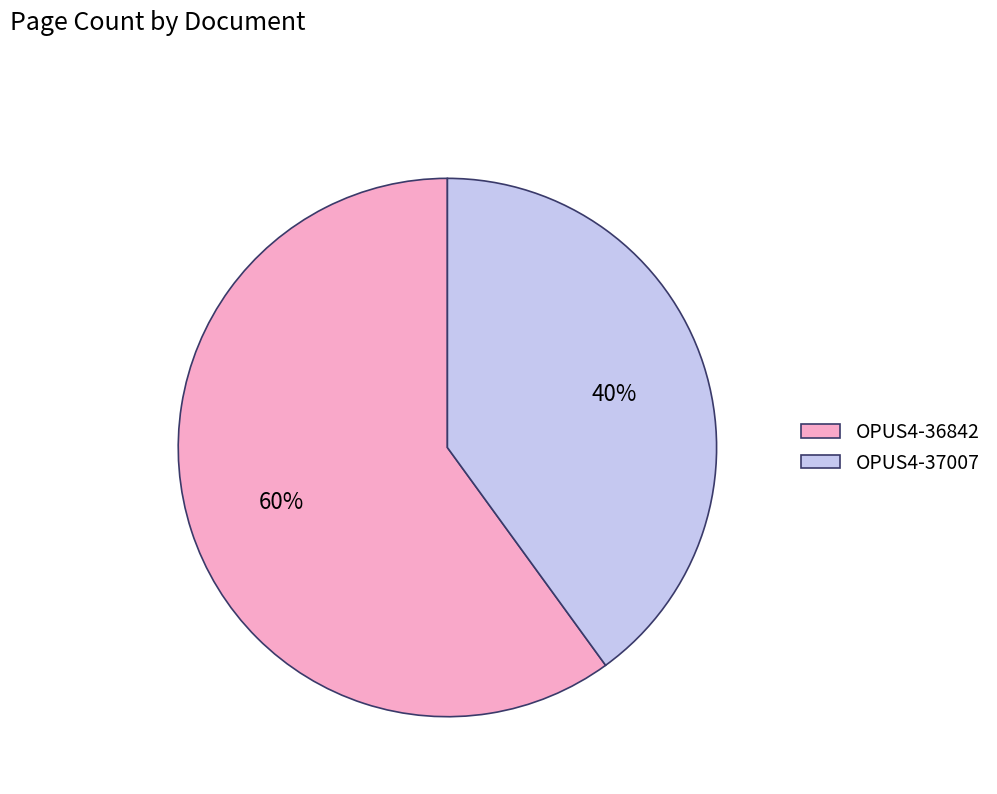

How many slices are in this pie chart?

2